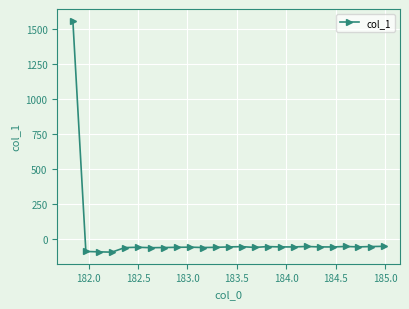

What is the value of the 6th point from the left?

-58.8